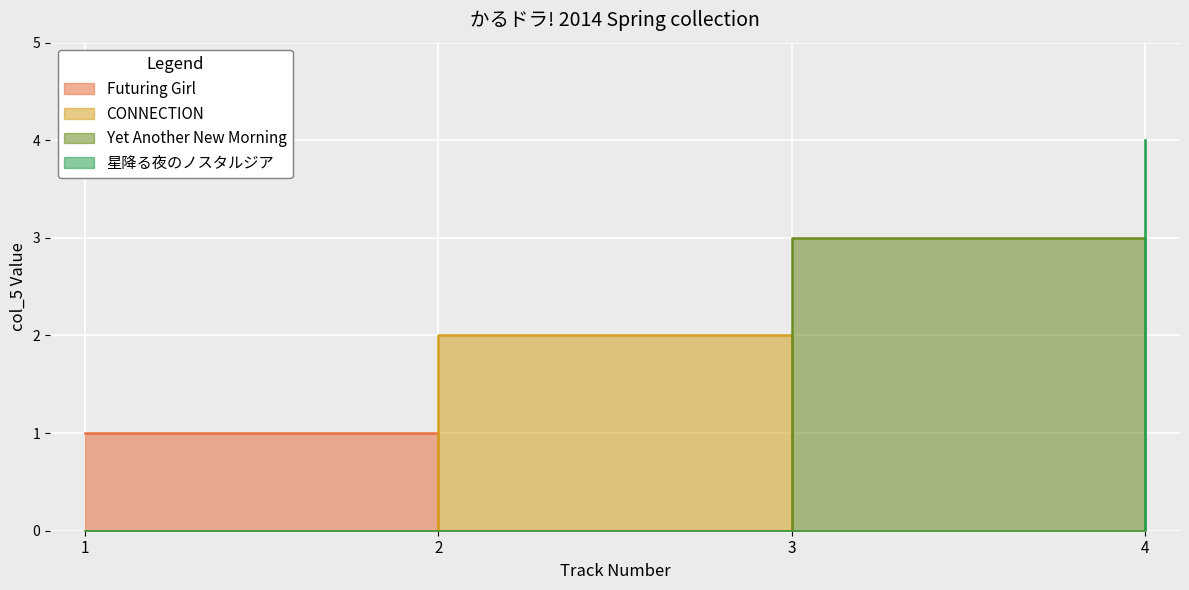

True or false: 星降る夜のノスタルジア has a value of 4 at 4.

True